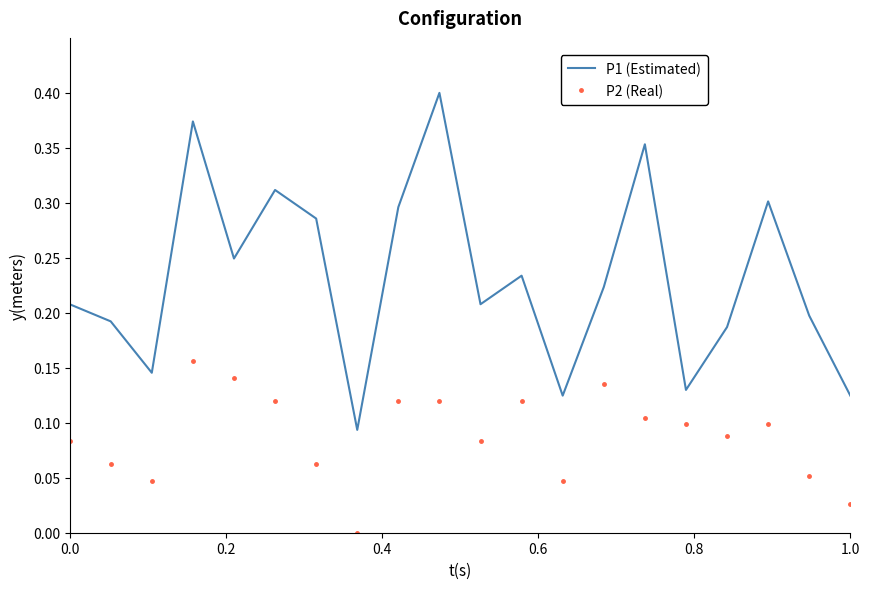

Which series has the widest spread of values?

P1 (Estimated)